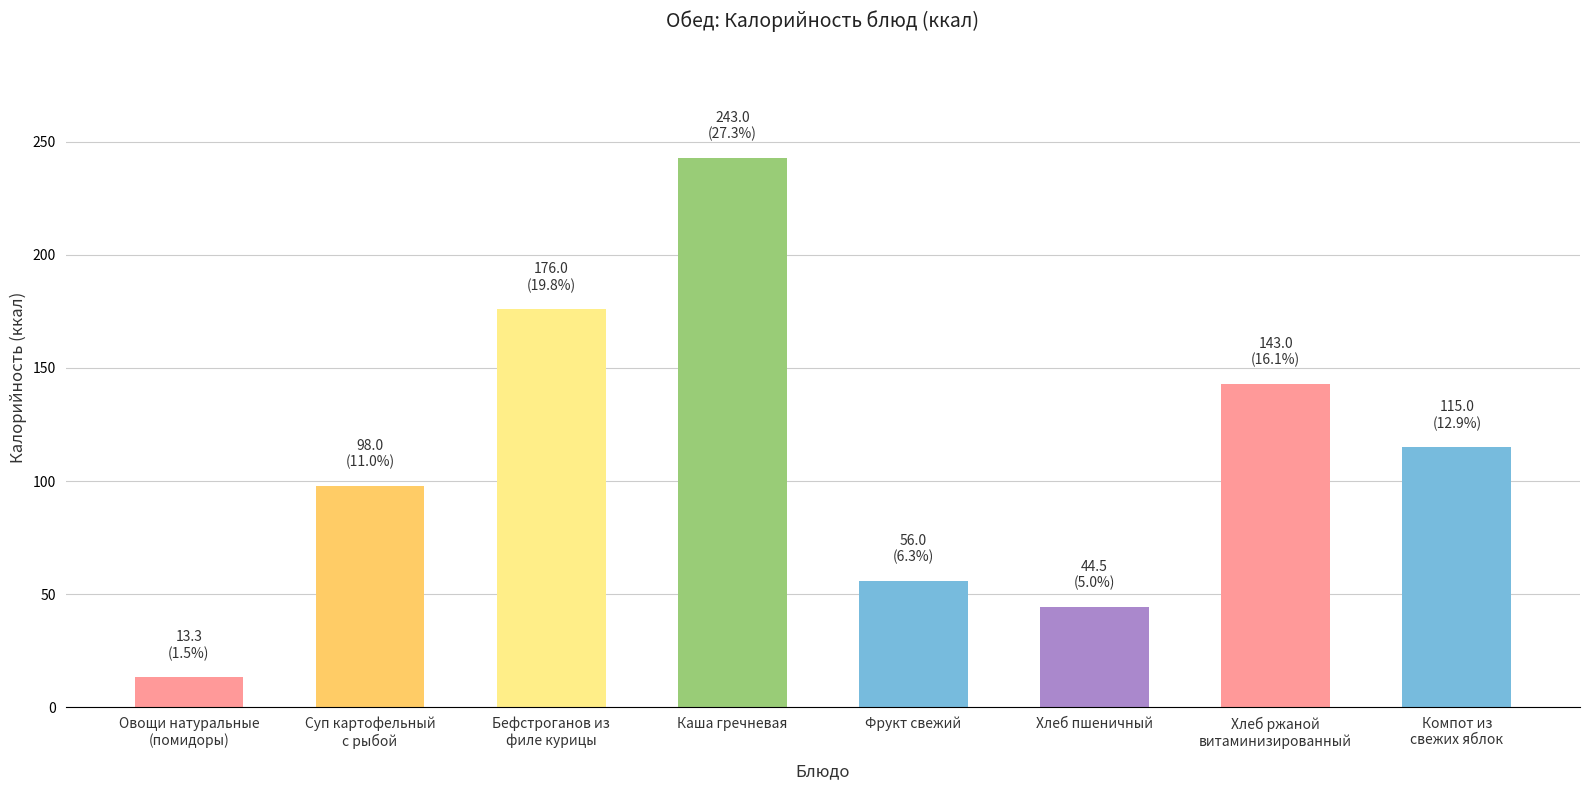

What is the change in value from Каша гречневая to Хлеб пшеничный?

-198.5